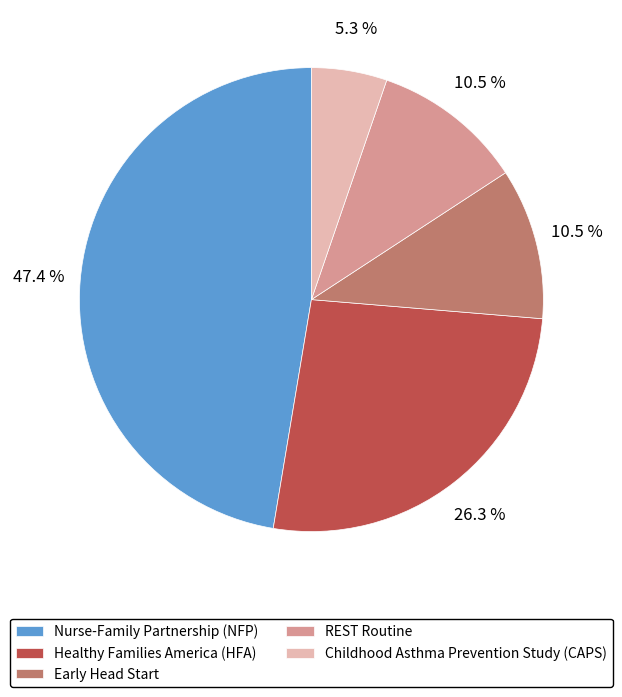

What percentage is the Nurse-Family Partnership (NFP) slice, to the nearest percent?

47%